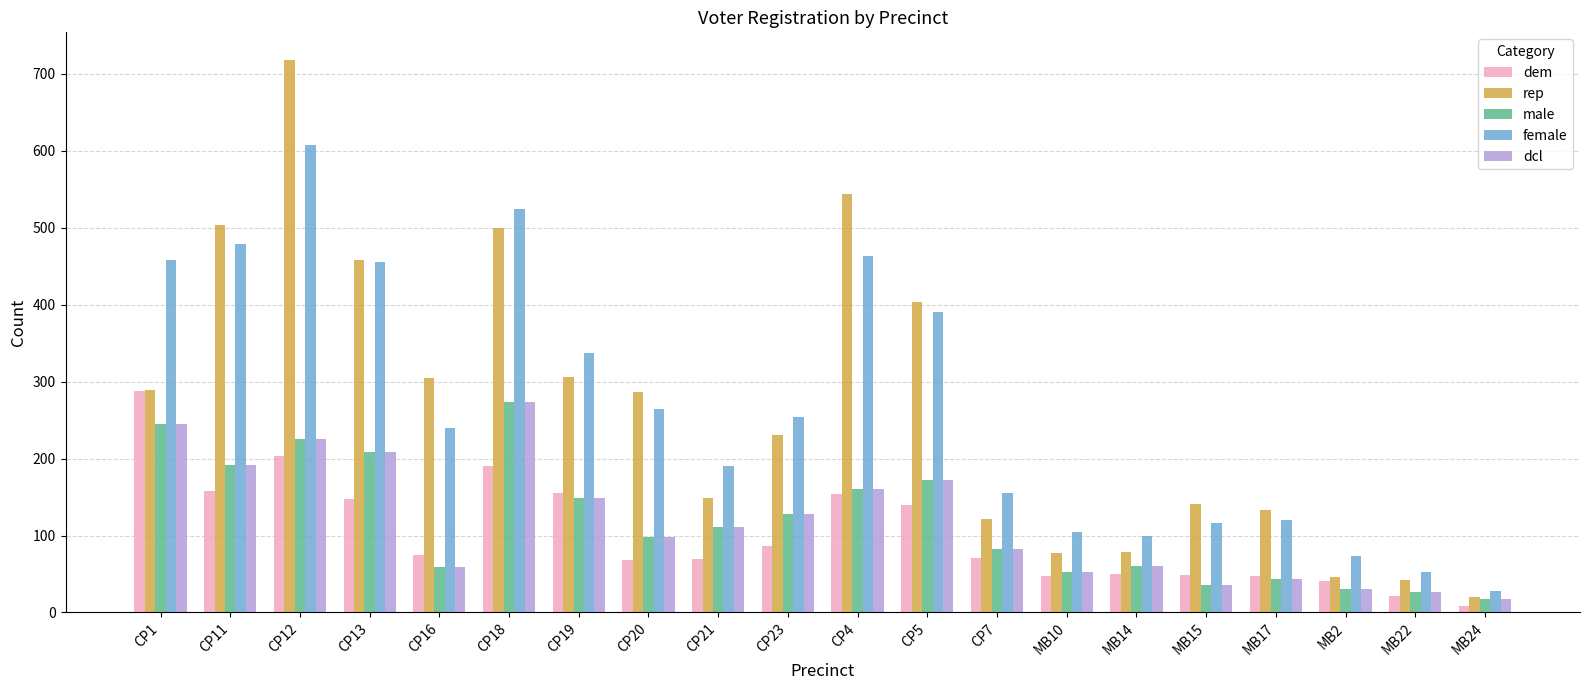

How many data points in dcl are less than 111?

10